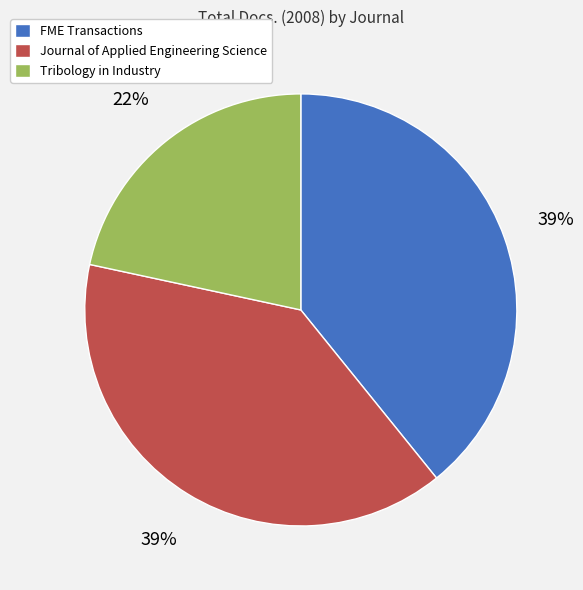

To the nearest percent, what portion does Tribology in Industry represent?

22%